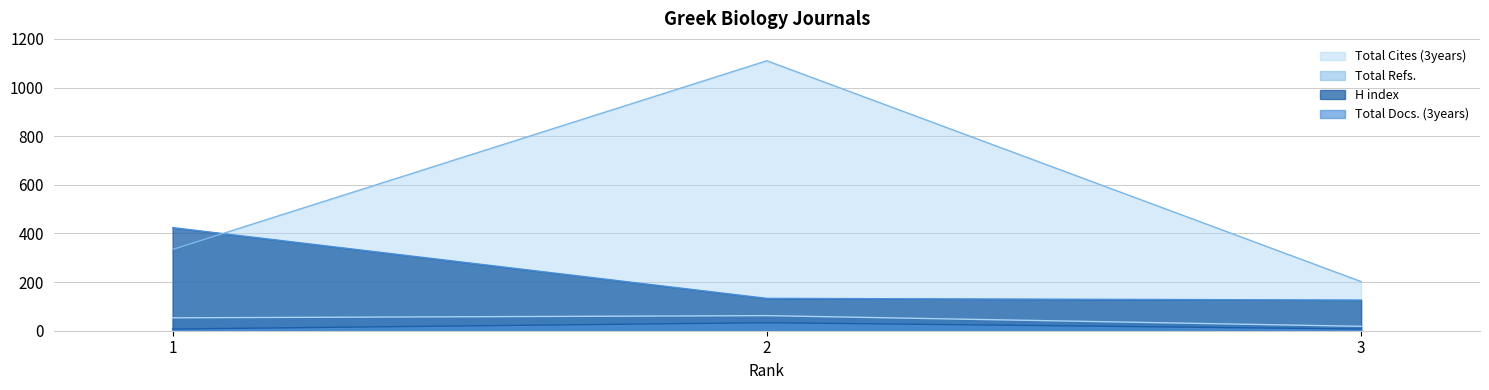

What is the minimum value shown in the chart?

7